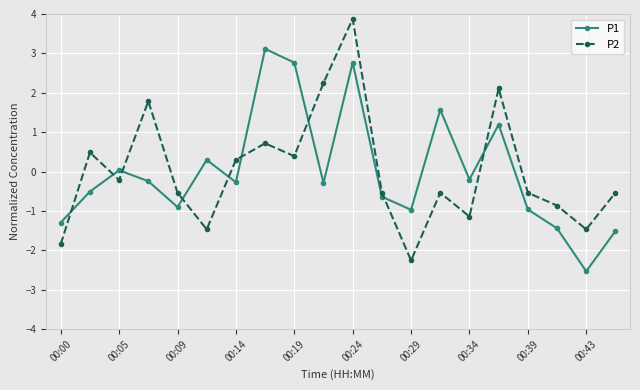

List the series in order of their peak value, lowest first.

P1, P2